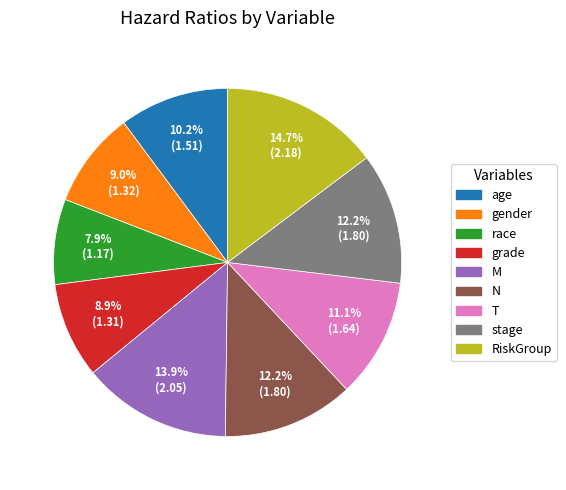

What percentage do RiskGroup and stage together represent?

26.9%